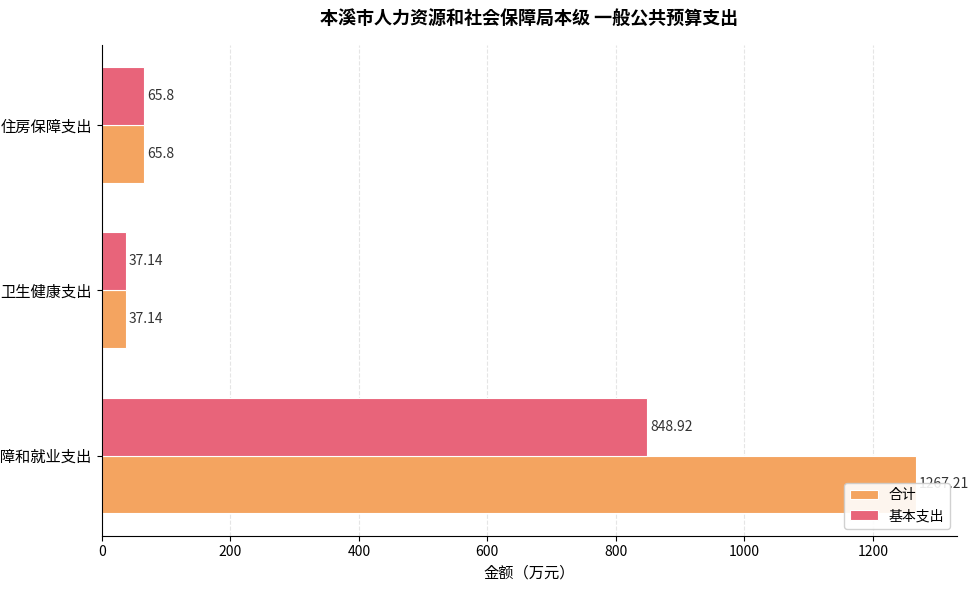

How many bars are there in each group?

2